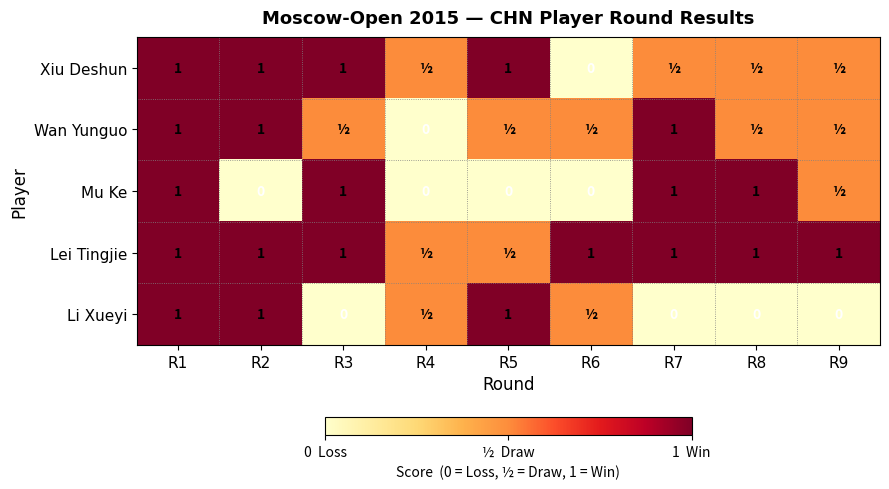

True or false: Mu Ke has a value of 1.7 at R7.

False